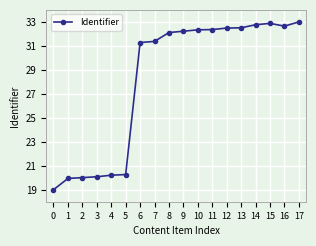

What is the approximate value at 2?

20.0